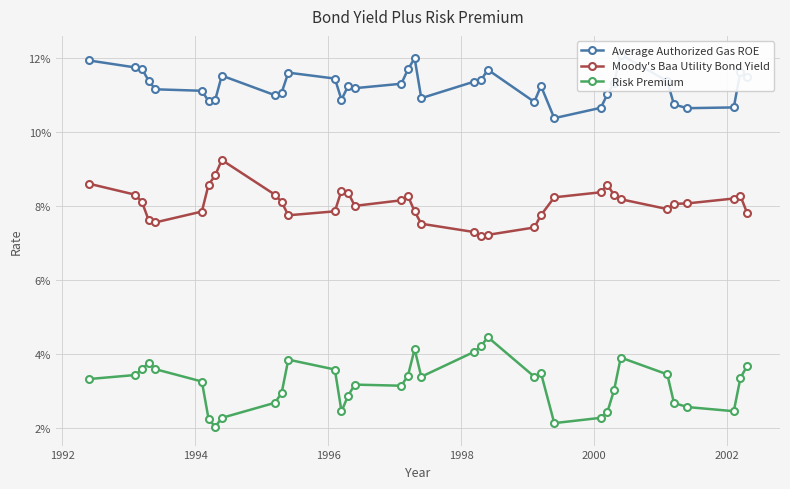

True or false: Risk Premium and Moody's Baa Utility Bond Yield cross at least once.

False